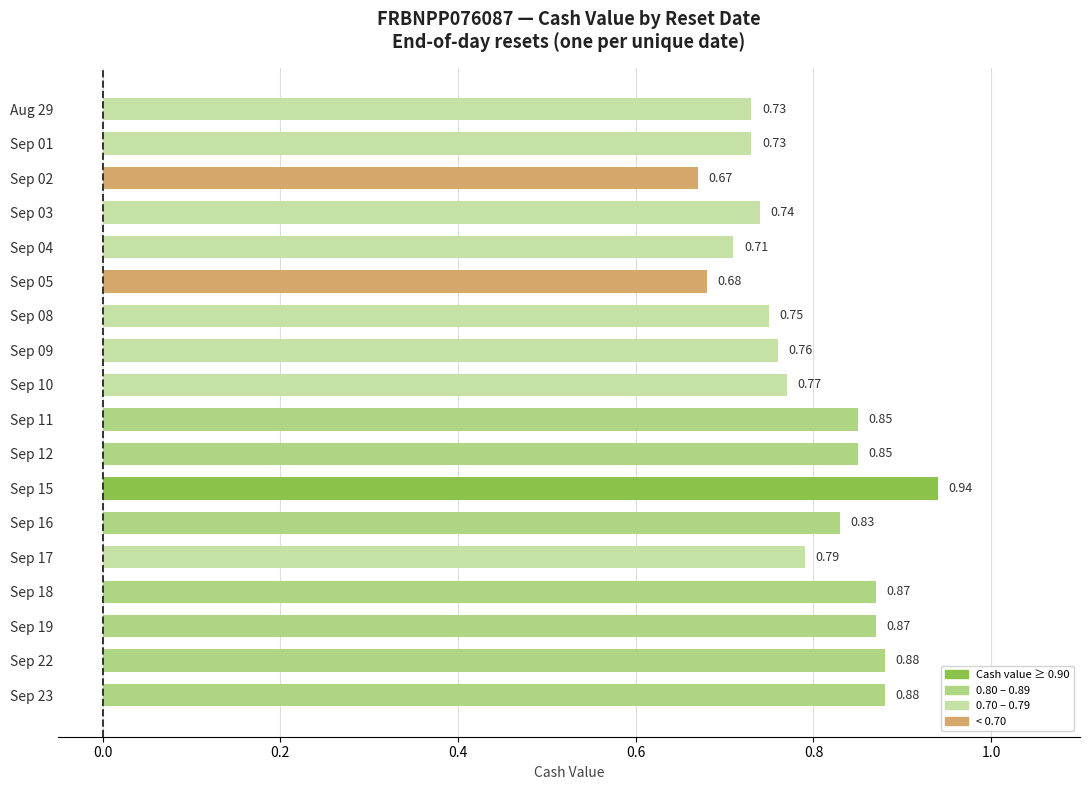

Which has a higher value, Sep 17 or Sep 01?

Sep 17